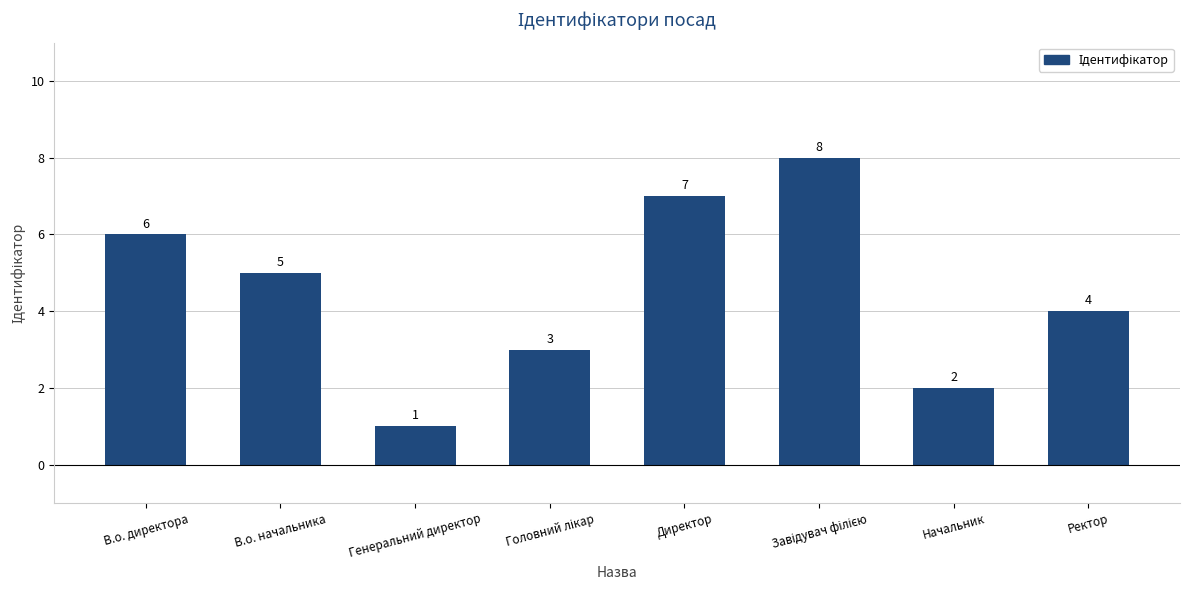

How many data points are less than 5?

4